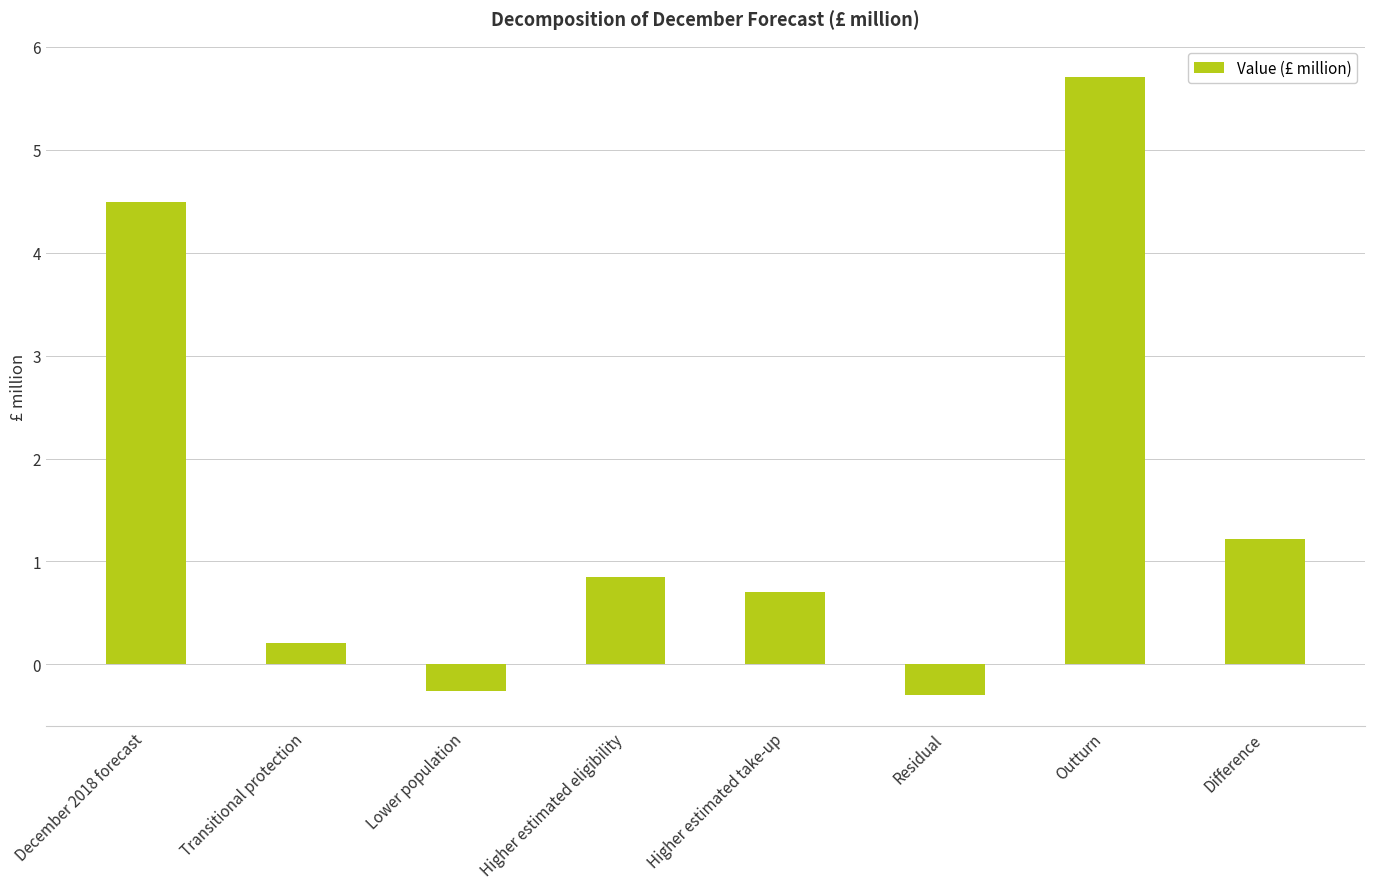

Between Transitional protection and Higher estimated take-up, which is larger?

Higher estimated take-up